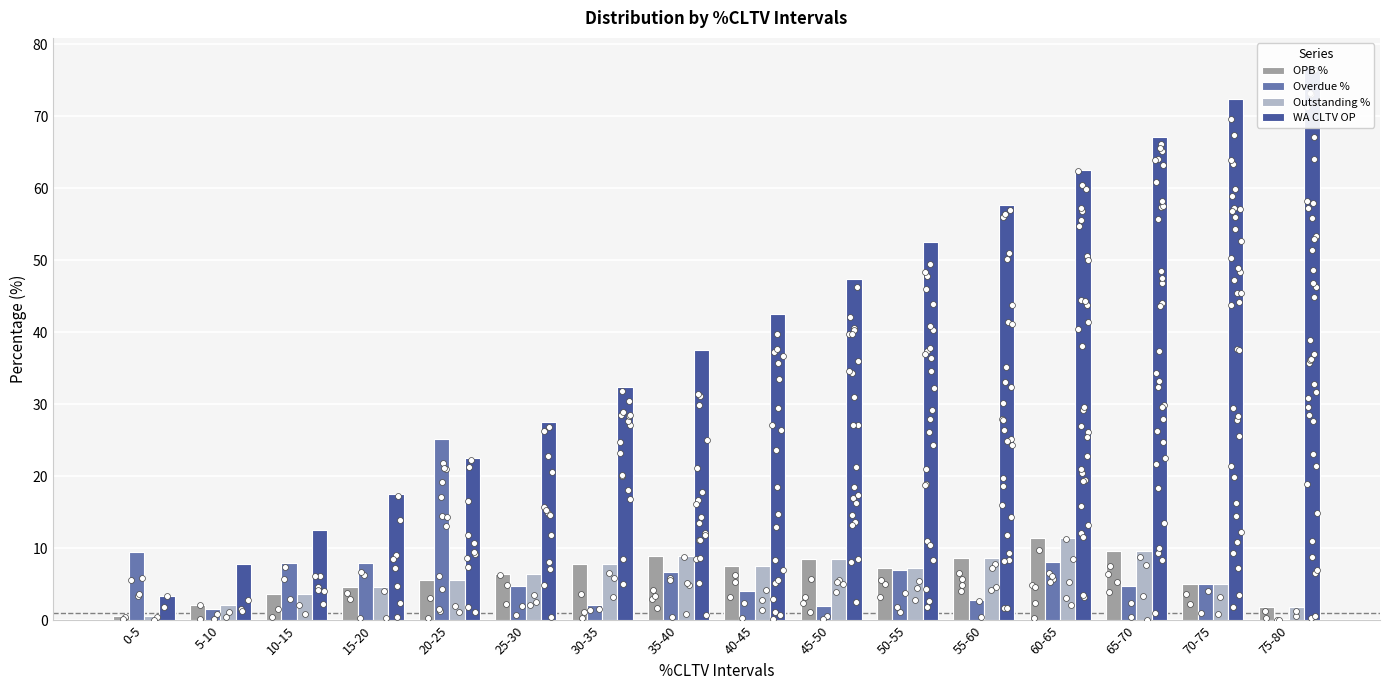

What are all the series names shown in the legend?

OPB %, Overdue %, Outstanding %, WA CLTV OP